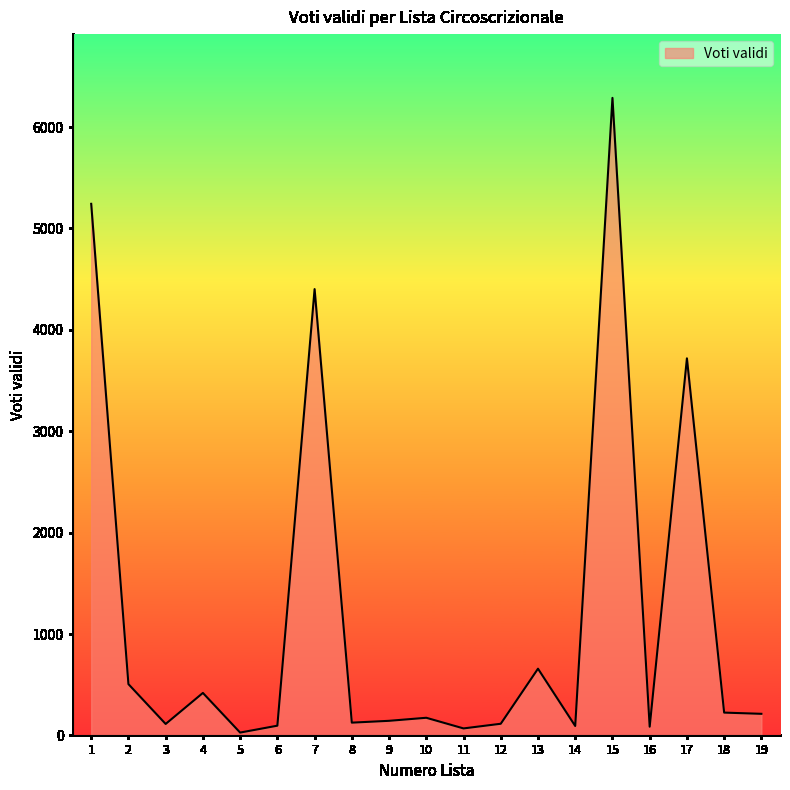

What is the sum of the values at 7 and 2?

4908